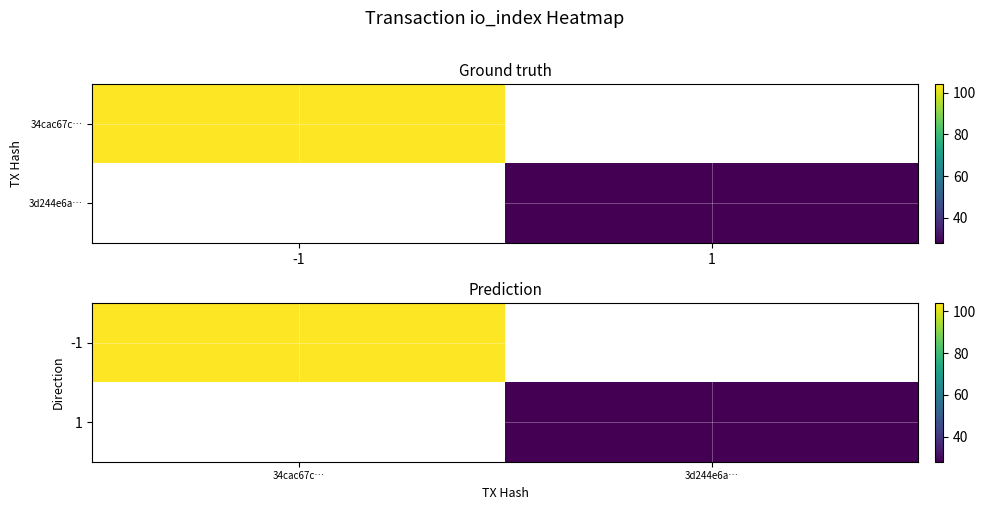

Rank the categories by 1 value from highest to lowest.

34cac67c…, 3d244e6a…